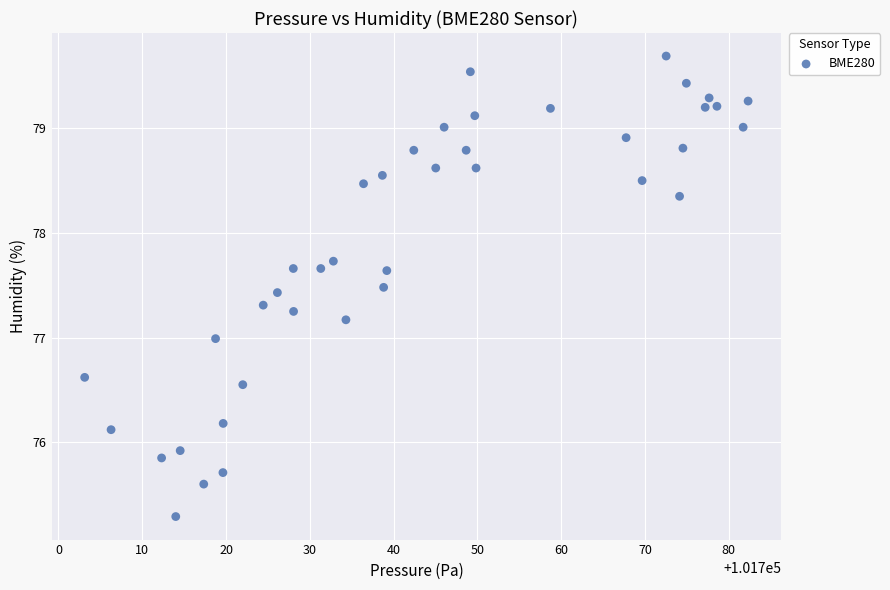

What is the range of Y values (max minus min)?

4.4